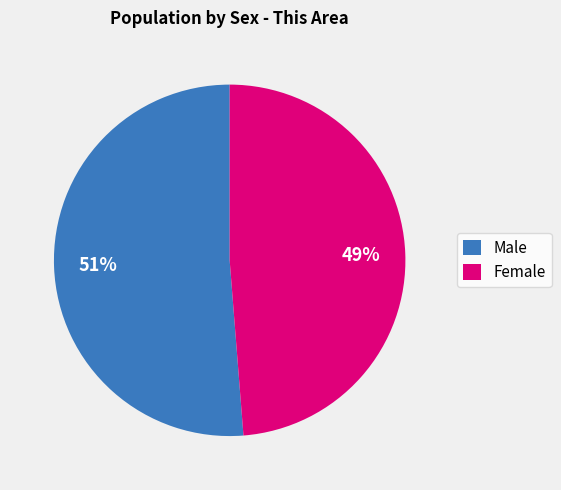

Combined, do Female and Male account for over 50%?

Yes